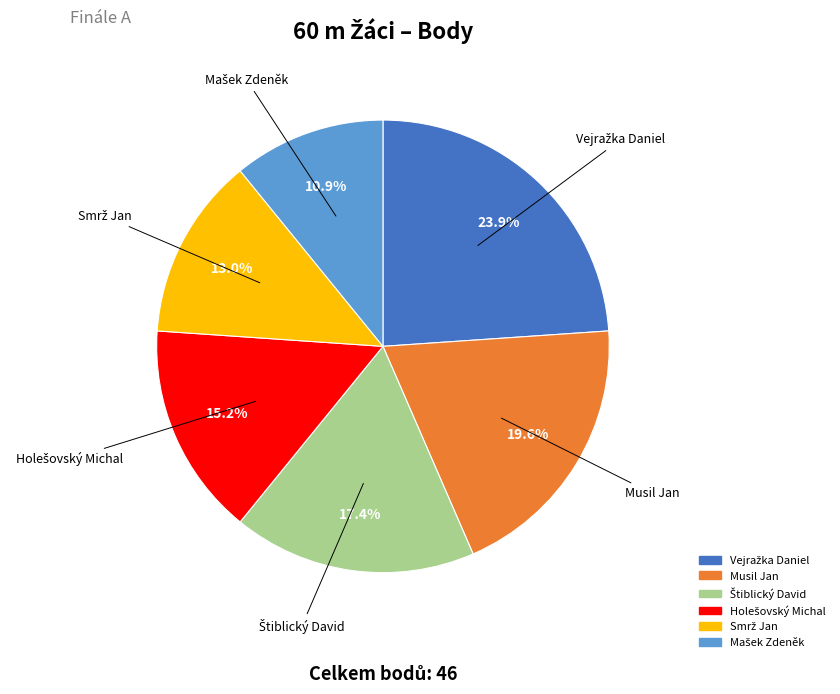

Does any single category account for the majority?

No